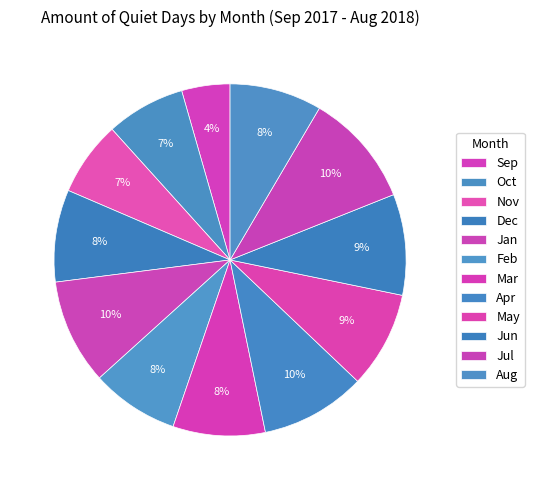

Is there any slice that represents more than half of the pie?

No